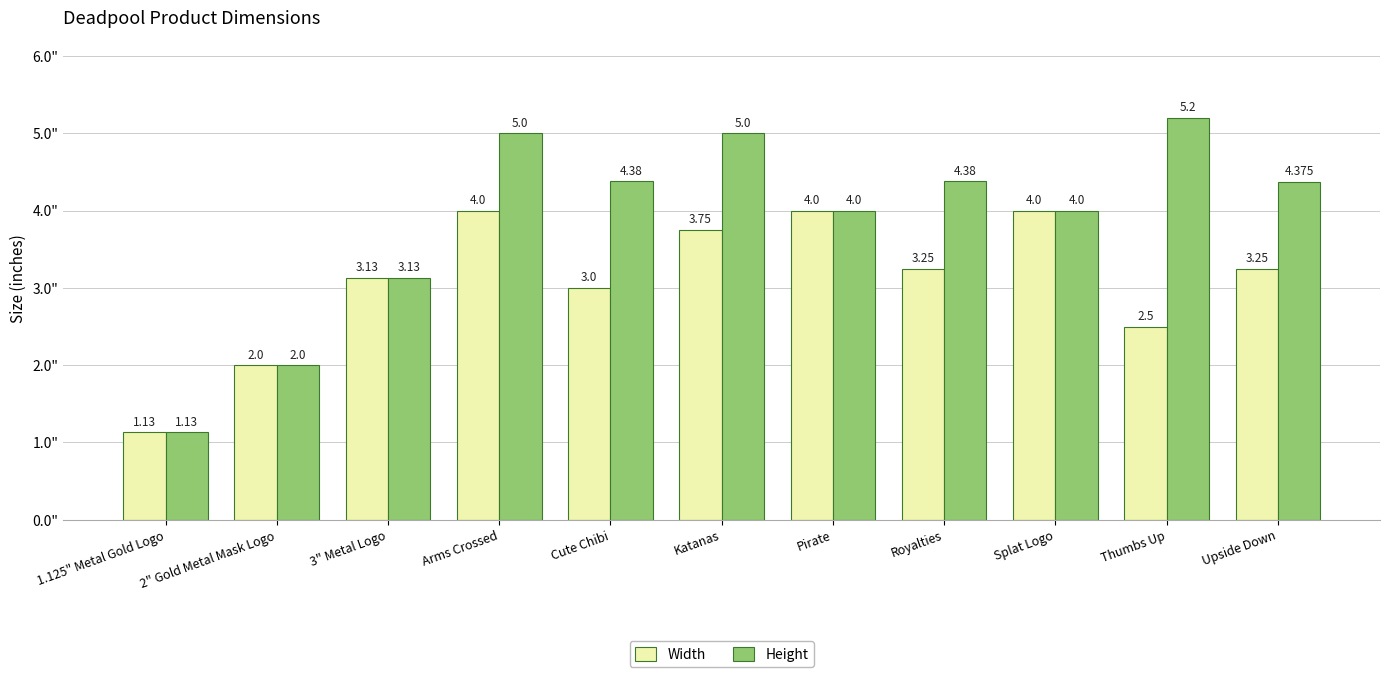

Where does the Width series first go above 3?

3" Metal Logo